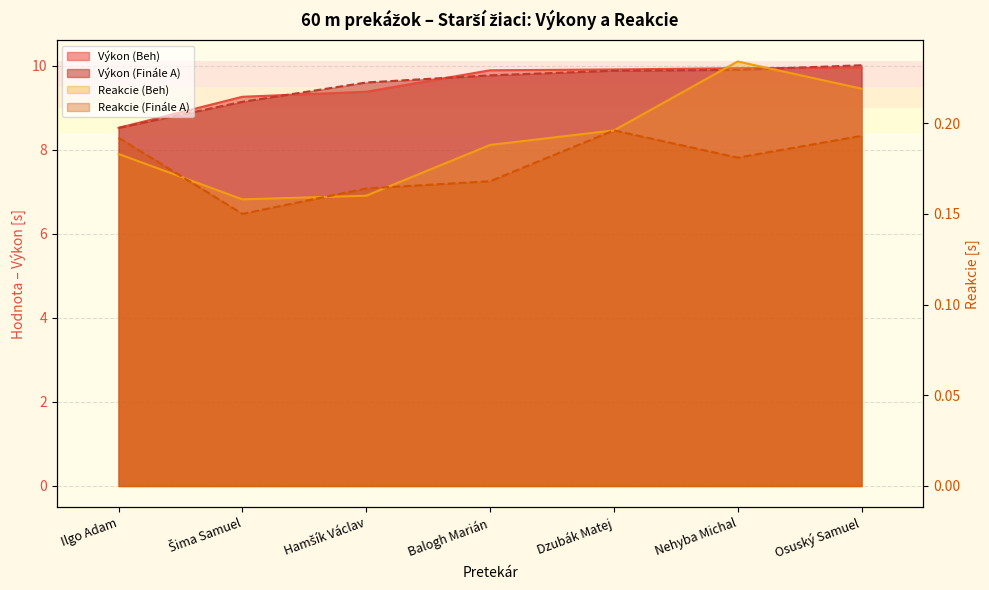

How many Reakcie (Beh) values are between 0 and 1?

7